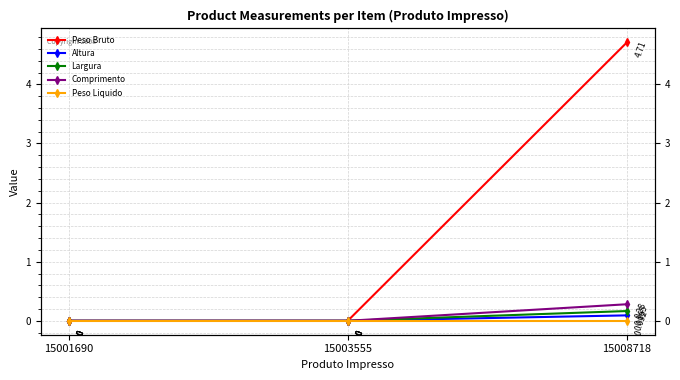

Count the Peso Bruto values in the range 0 to 4.

2